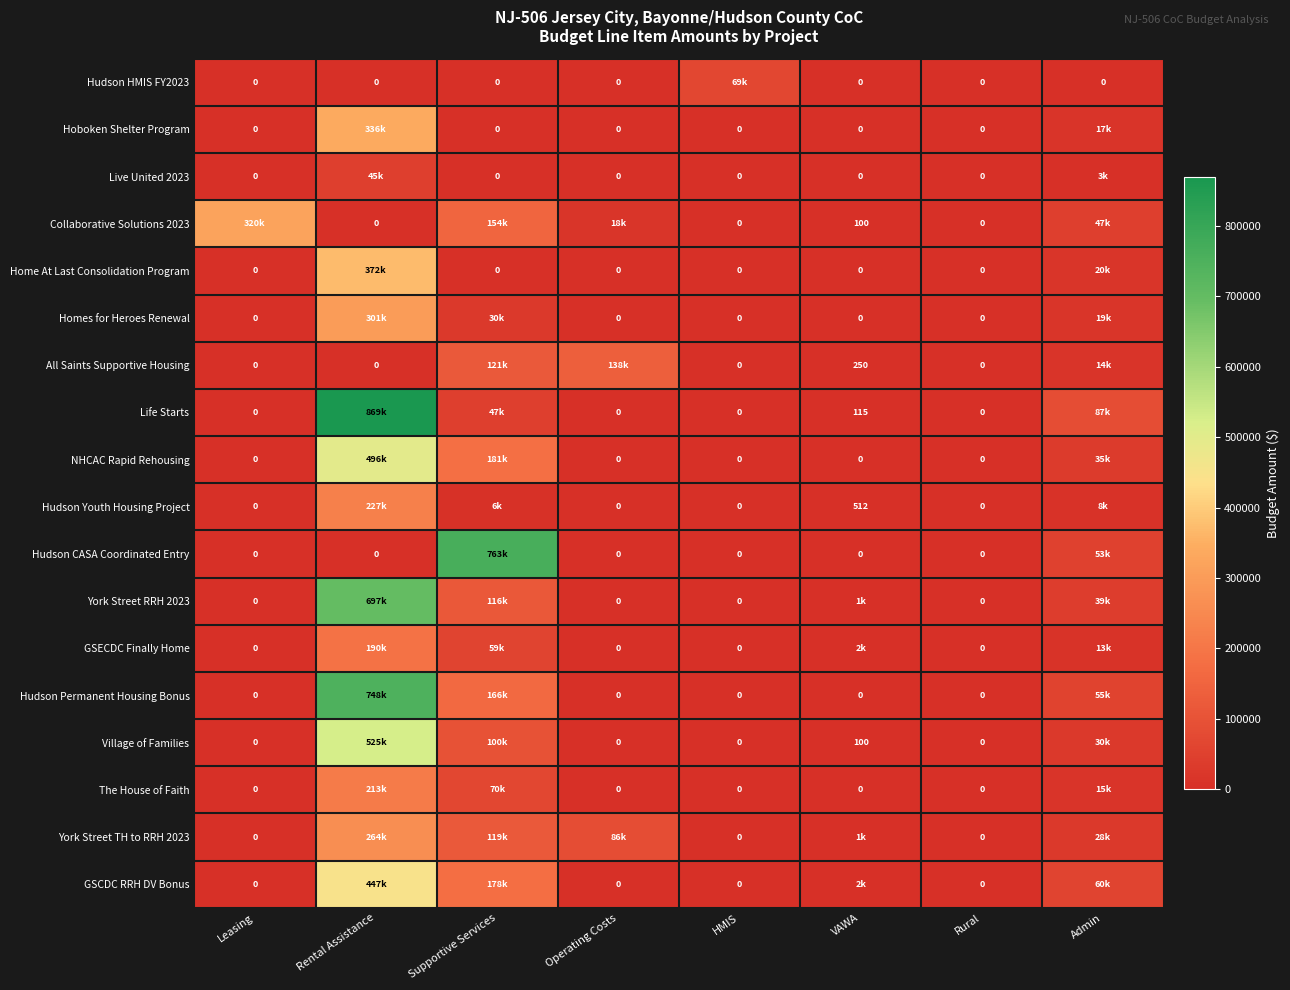

The value of All Saints Supportive Housing at VAWA is 145. True or false?

False